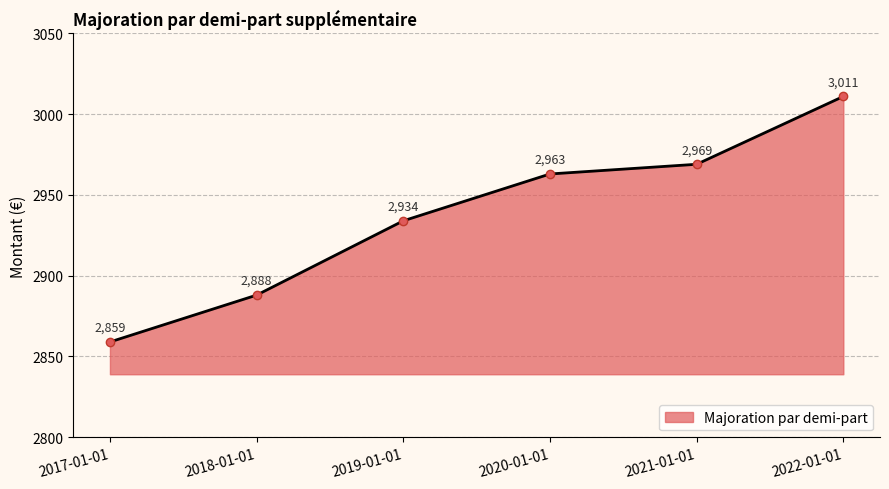

How many lines are shown in the chart?

1